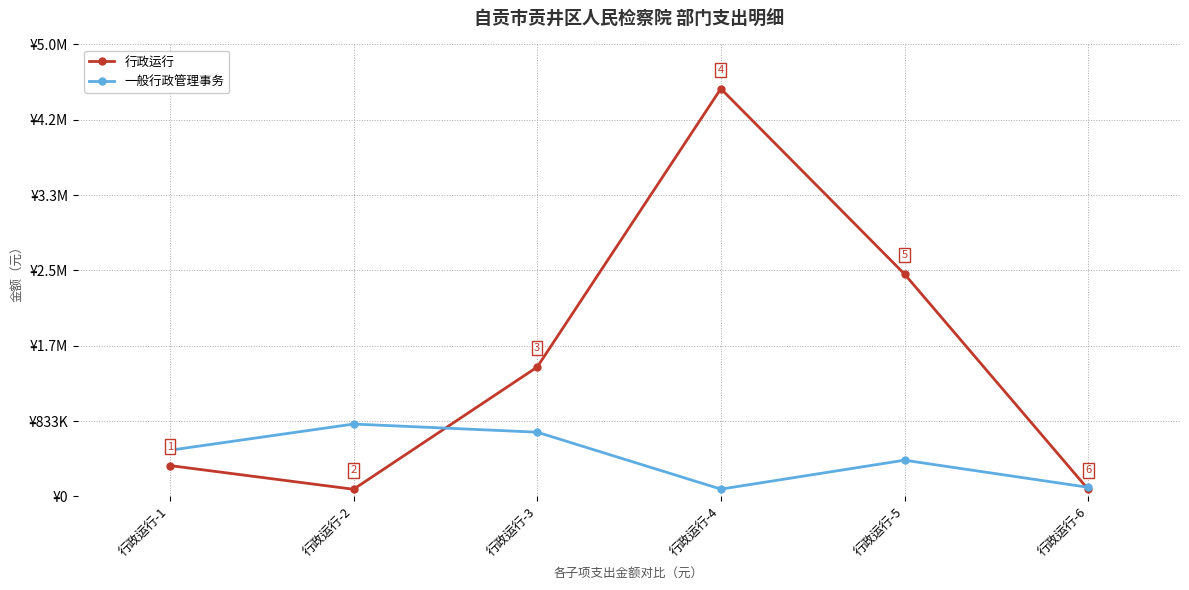

What are all the series names shown in the legend?

行政运行, 一般行政管理事务